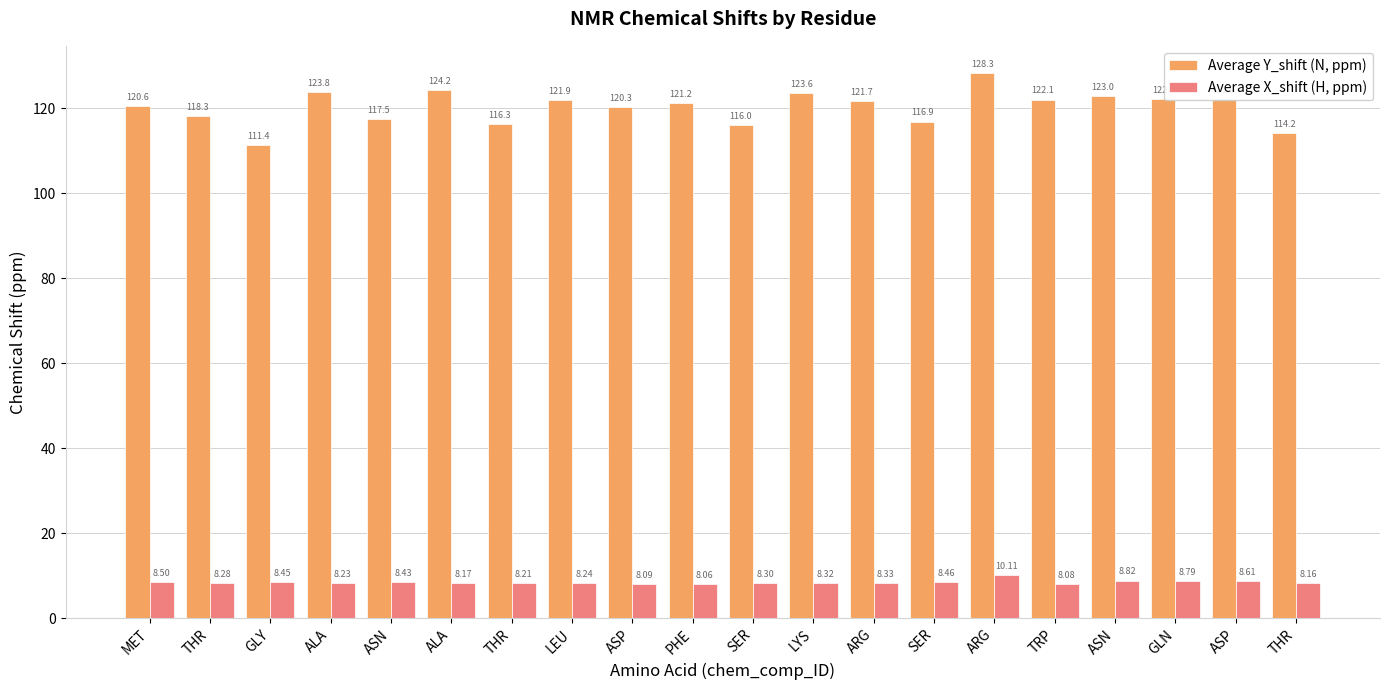

Are the bars horizontal?

No